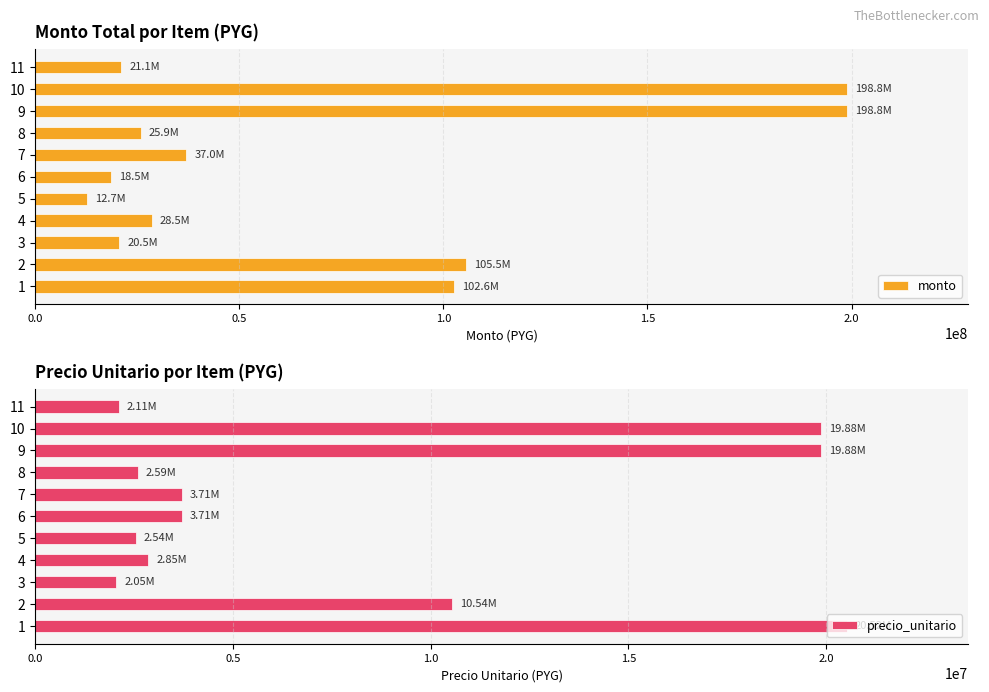

What is the lowest value of the monto series?

12720650